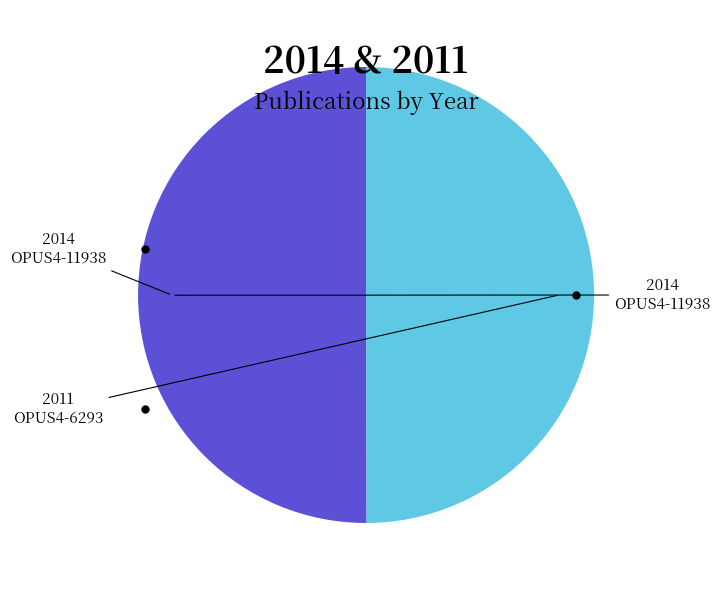

What is the ratio of the value at OPUS4-6293 to the value at OPUS4-11938?

1.0